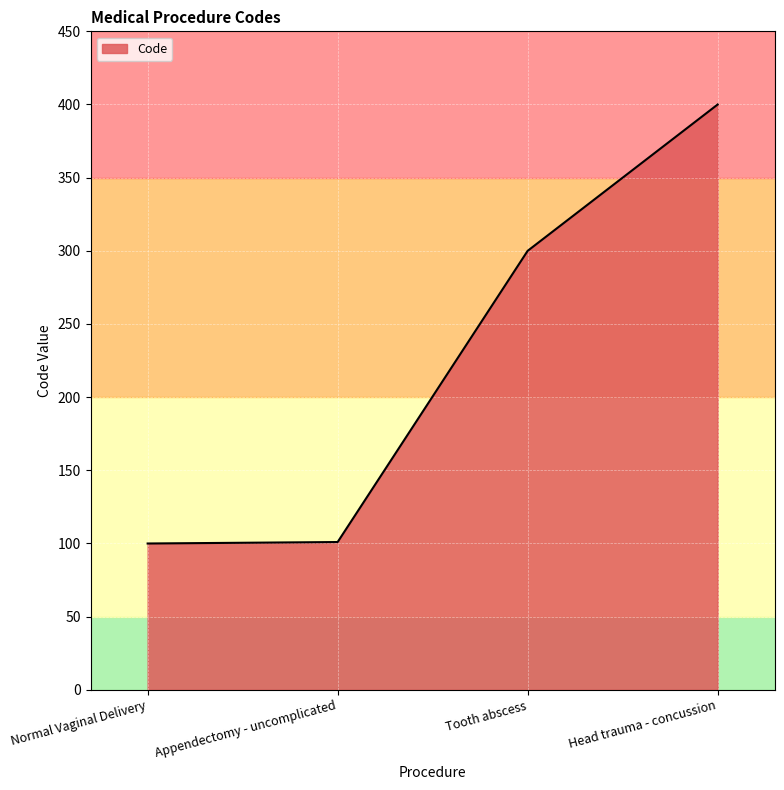

How many distinct data groups are displayed?

1